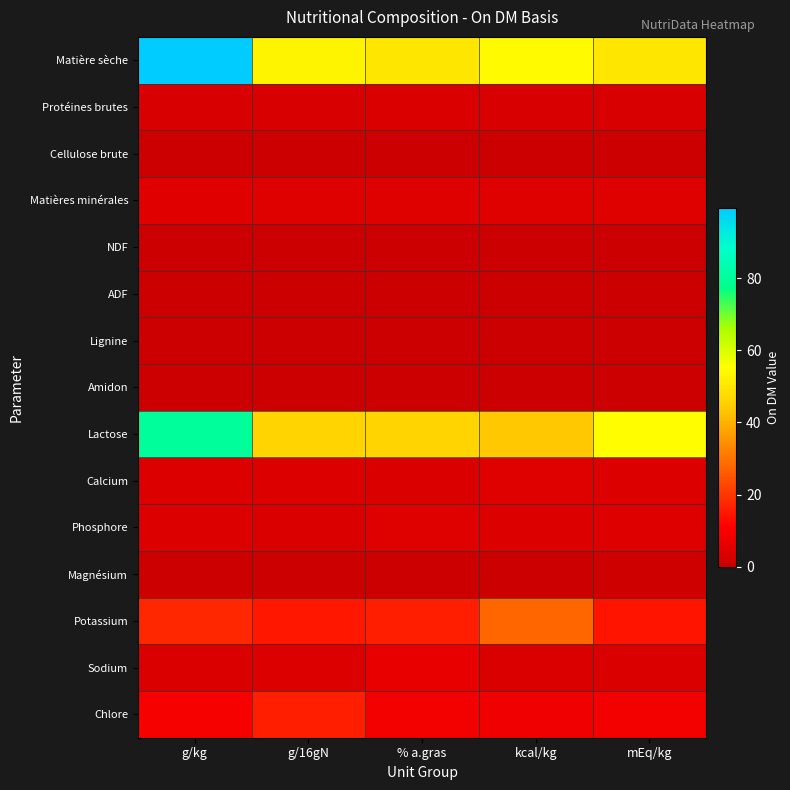

Which series has the largest total across all categories?

Matière sèche